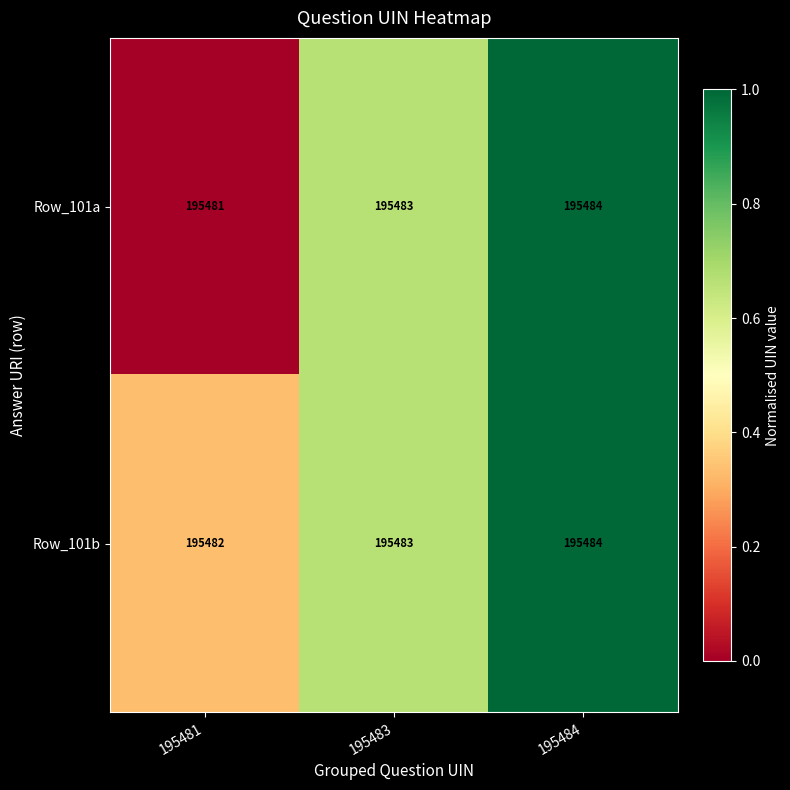

At which category is the sum across all series the highest?

195484